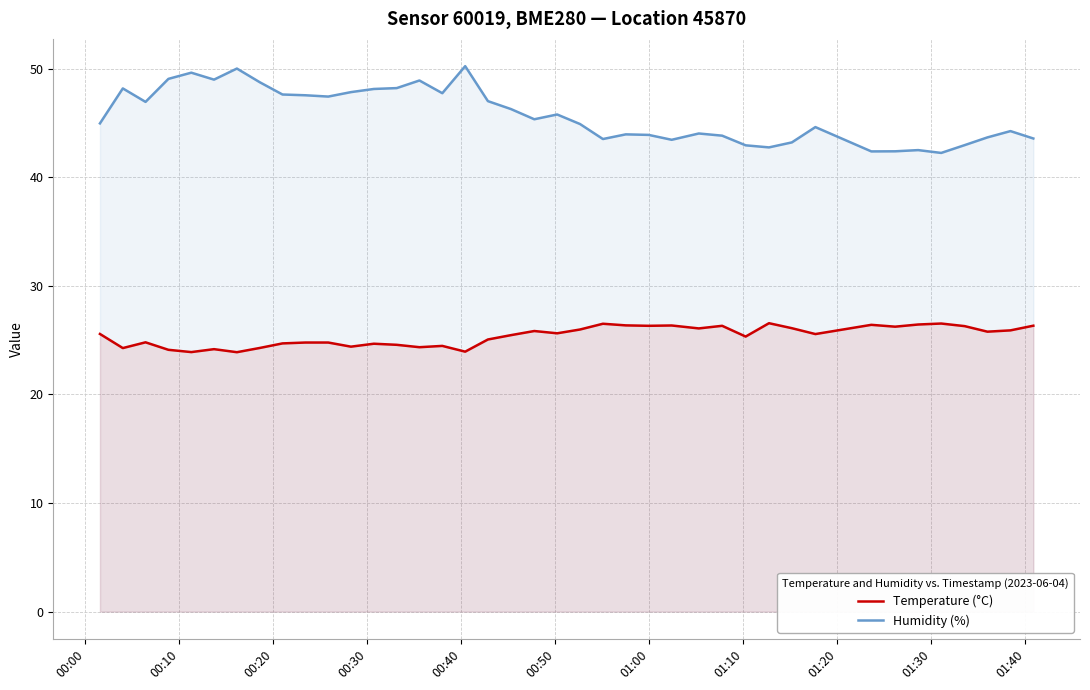

Rank the series by their average value, from highest to lowest.

Humidity (%), Temperature (°C)